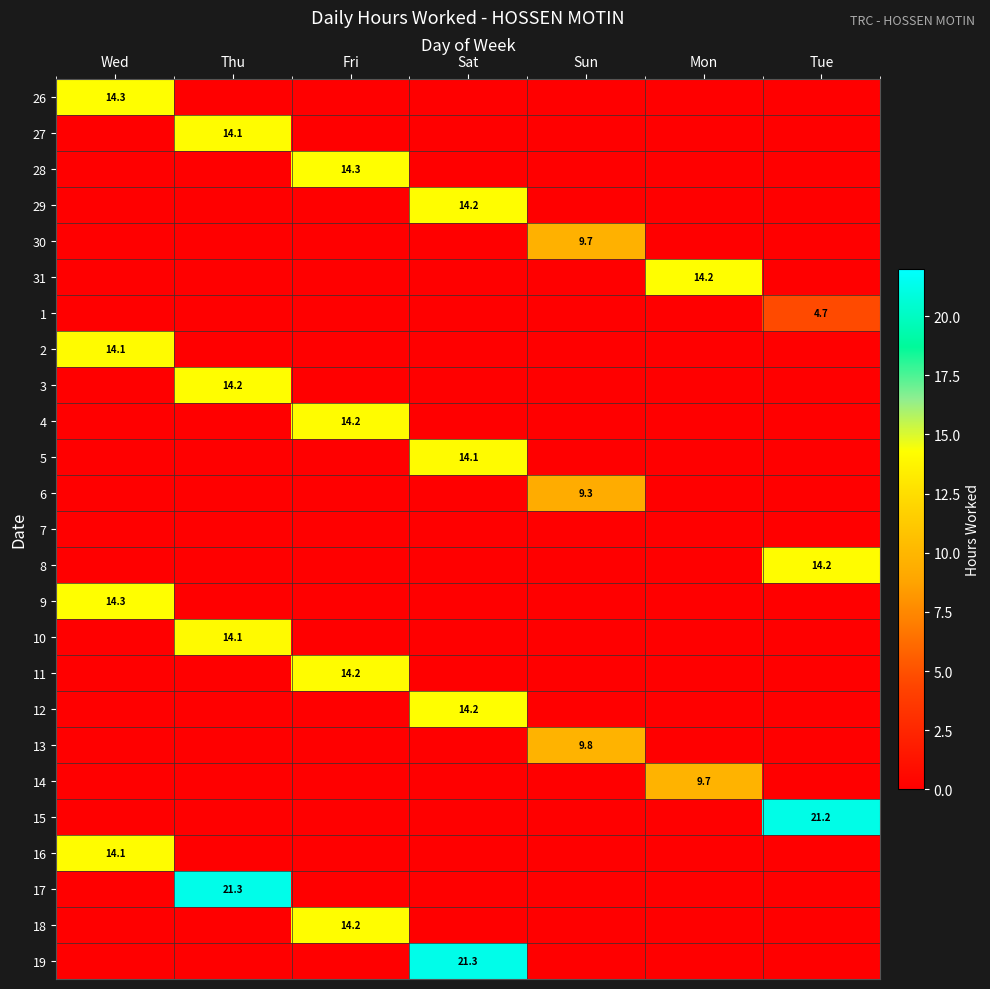

Which label corresponds to the largest value in the chart?

Thu